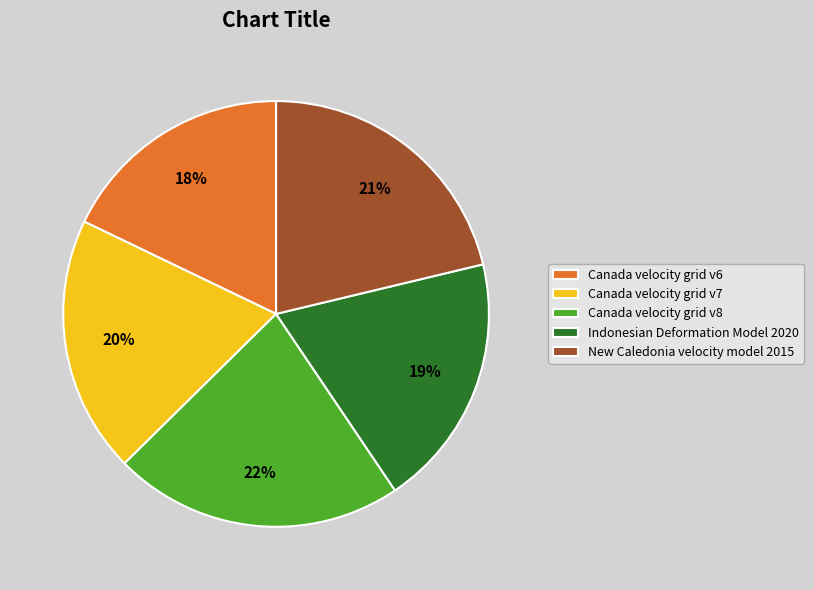

To the nearest percent, what is the difference between the Canada velocity grid v8 and New Caledonia velocity model 2015 slice percentages?

1%